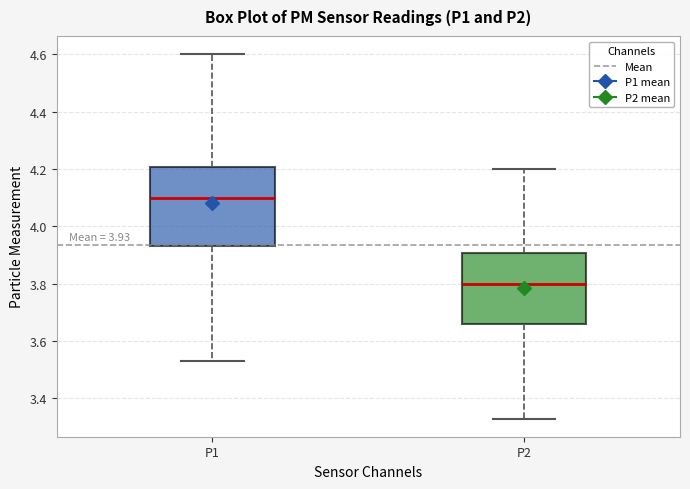

Which box has the lowest median line?

P2